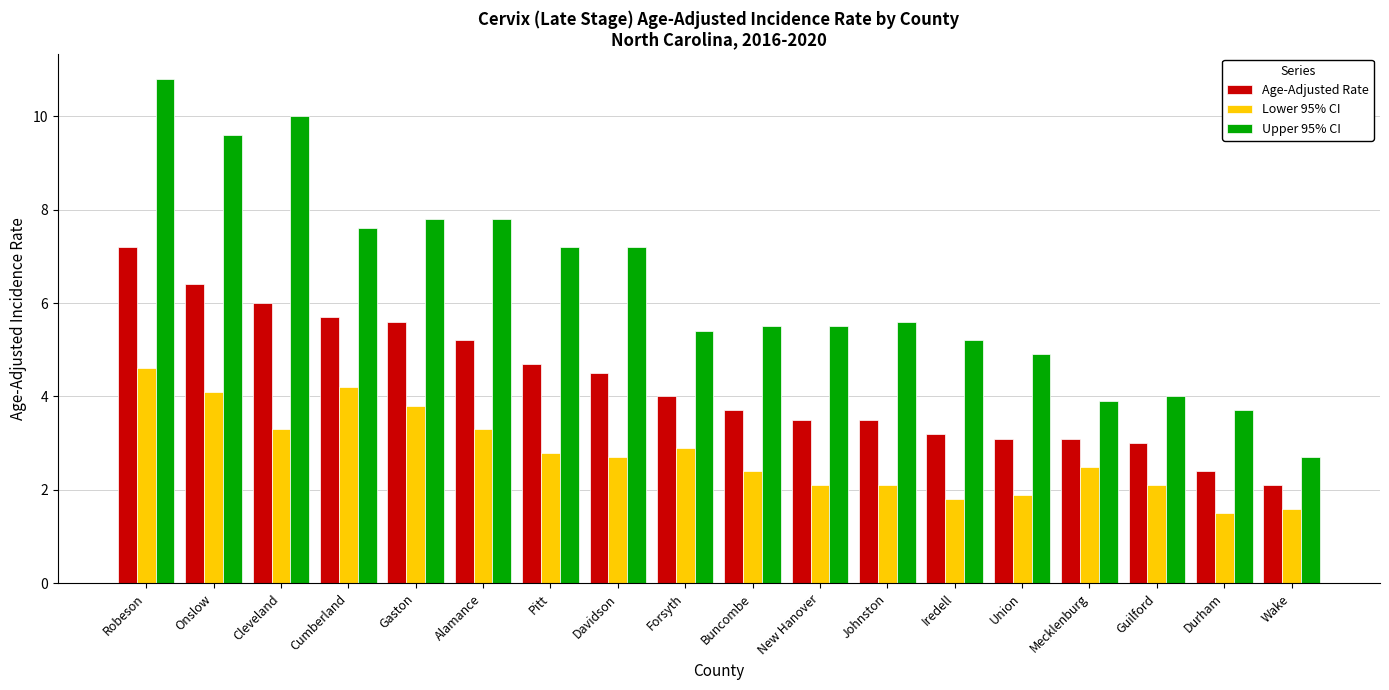

Rank the series at Alamance from lowest to highest value.

Lower 95% CI, Age-Adjusted Rate, Upper 95% CI